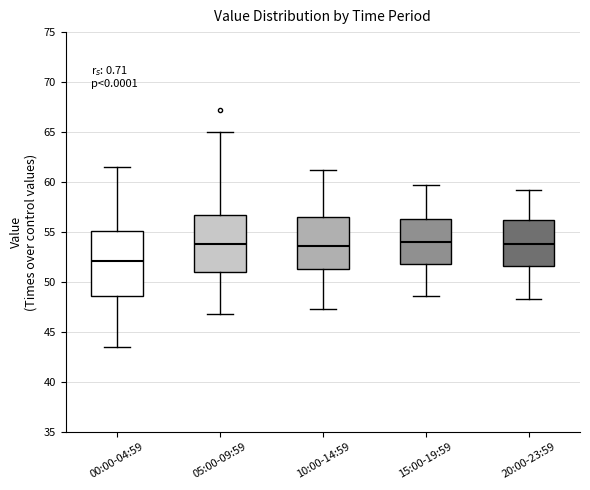

Reading left to right, read every box against the y-axis: the position of its median line, the range the box covers, and the ends of its whiskers. The values are not printed on the chart, so give them approximately, as read against the axis.

00:00-04:59: median 52.0, box 48.5 to 55.0, whiskers 43.5 to 61.5
05:00-09:59: median 54.0, box 51.0 to 56.5, whiskers 47.0 to 65.0
10:00-14:59: median 53.5, box 51.5 to 56.5, whiskers 47.5 to 61.0
15:00-19:59: median 54.0, box 52.0 to 56.5, whiskers 48.5 to 59.5
20:00-23:59: median 54.0, box 51.5 to 56.0, whiskers 48.5 to 59.0